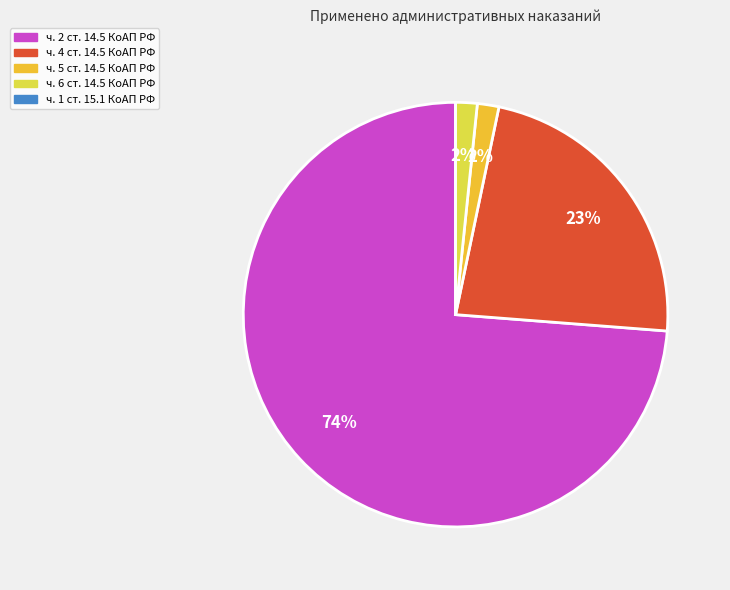

To the nearest percent, what percentage of the pie is ч. 6 ст. 14.5 КоАП РФ?

2%